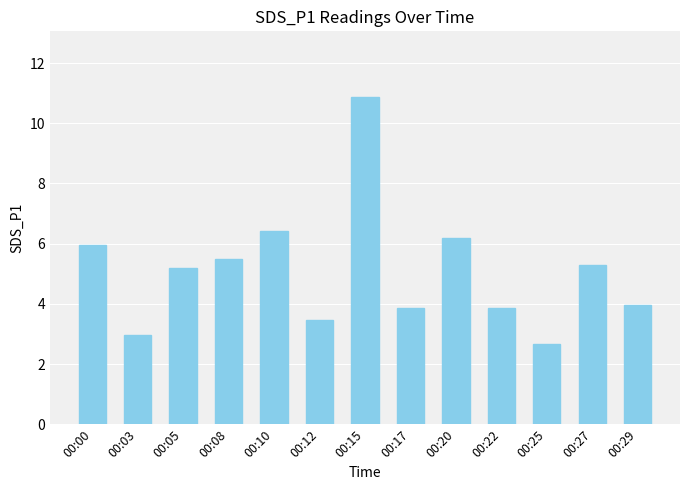

What is the average value?

5.1